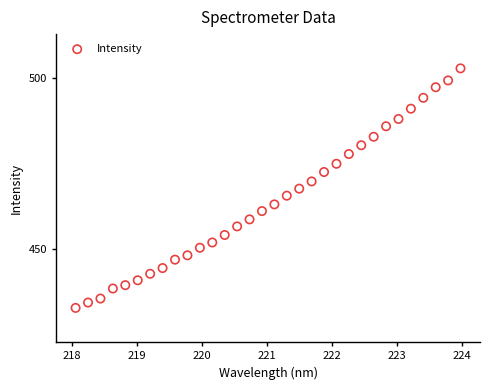

What is the range of Y values (max minus min)?

69.9